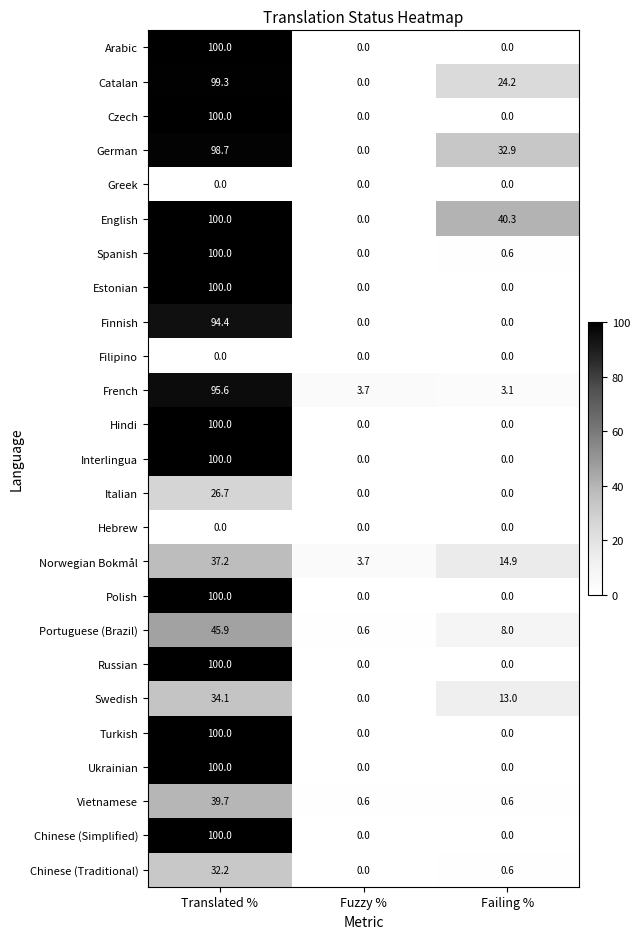

Read the Ukrainian value at Translated %.

100.0